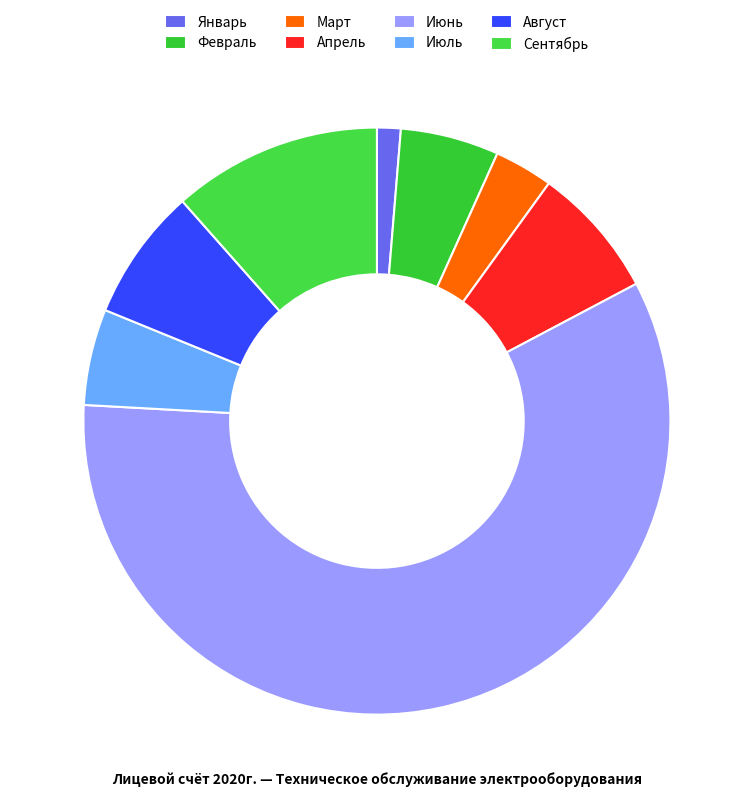

How many slices are in this pie chart?

8